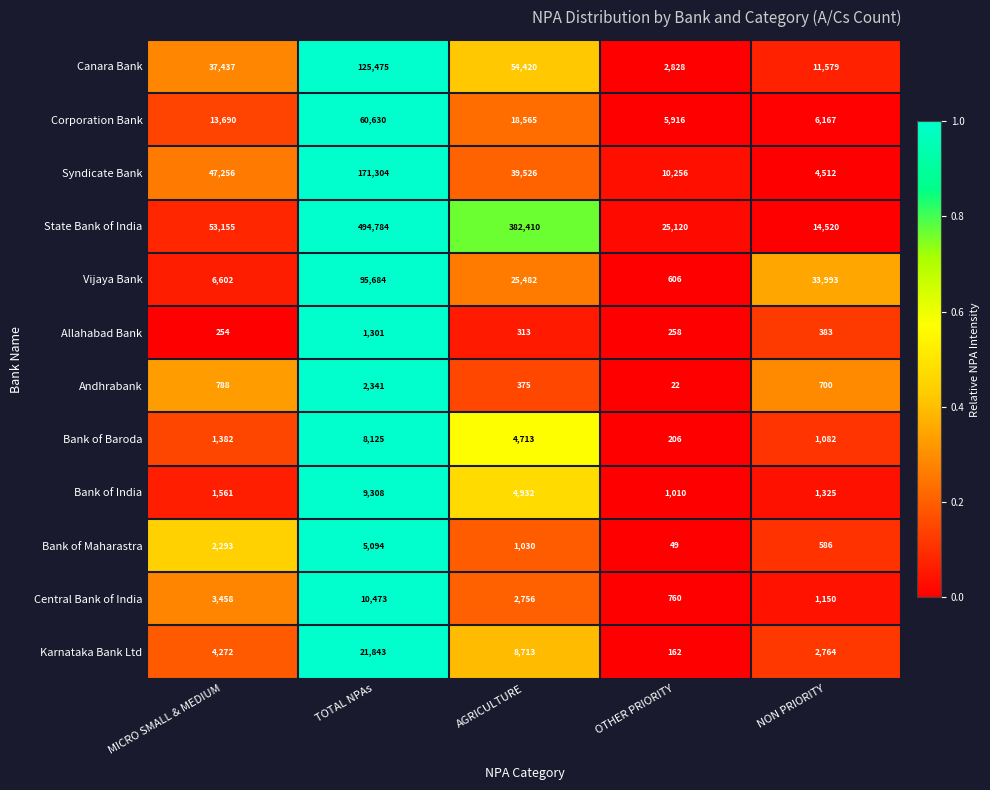

At which label does Allahabad Bank first exceed 313?

TOTAL NPAs